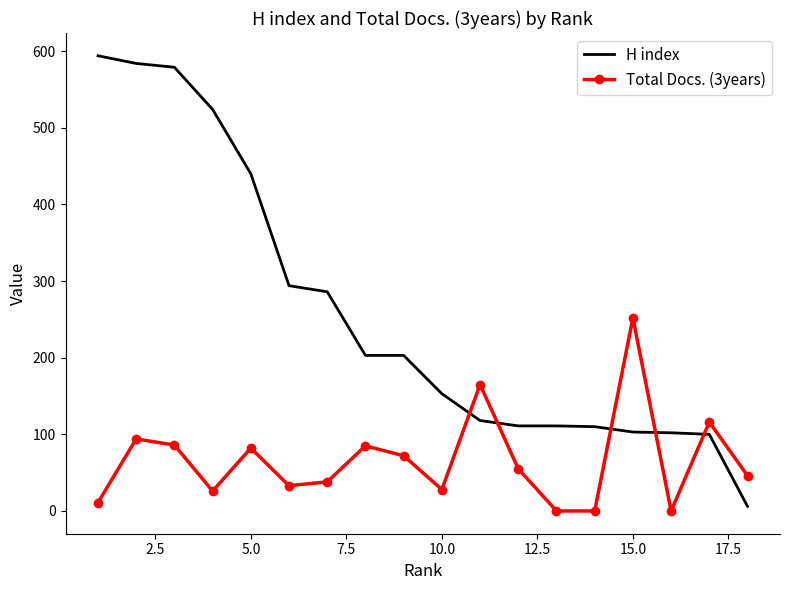

Which series has the largest total across all categories?

H index